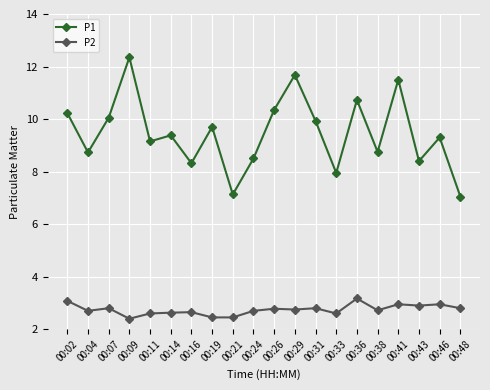

Is it true that P1 equals 8.5 at 00:24?

True